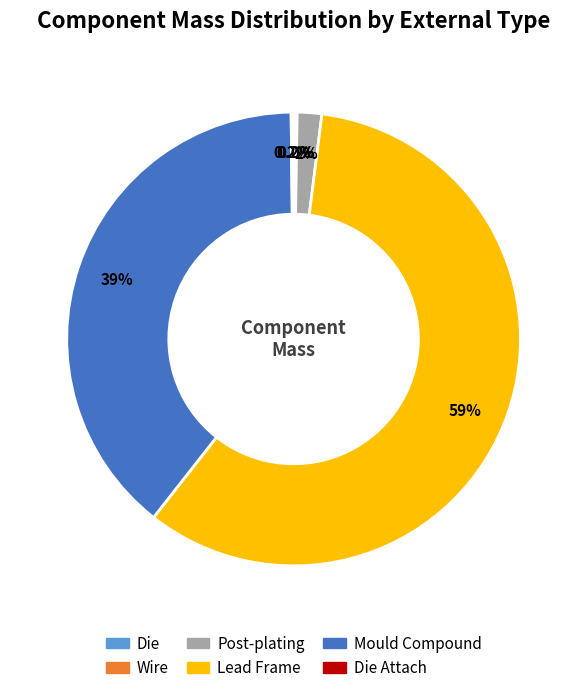

Does any single category account for the majority?

Yes